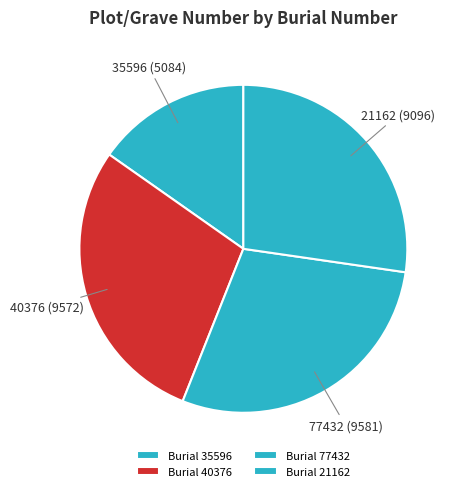

Does 21162 represent more than half of the total?

No